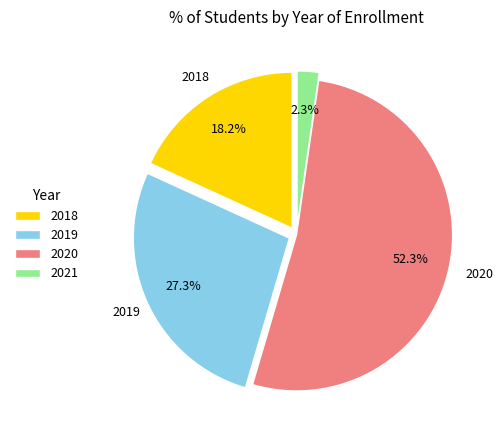

How many slices are in this pie chart?

4